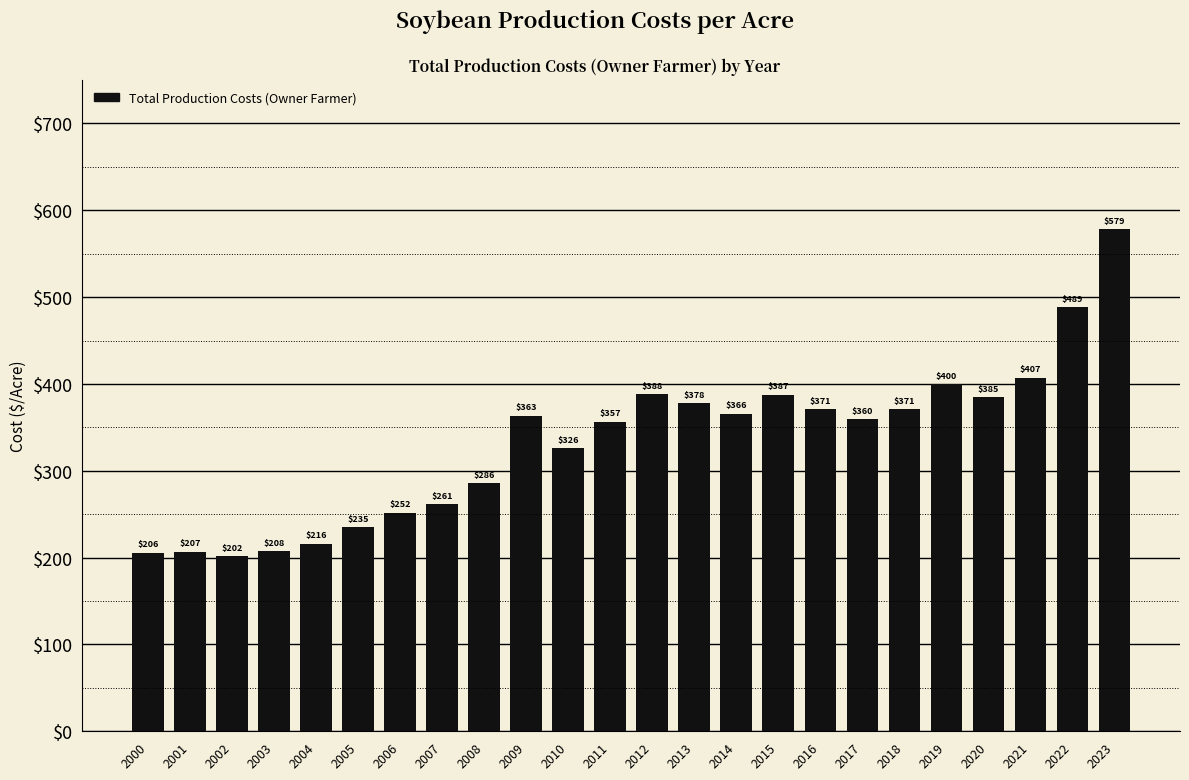

Between 2018 and 2007, which is larger?

2018